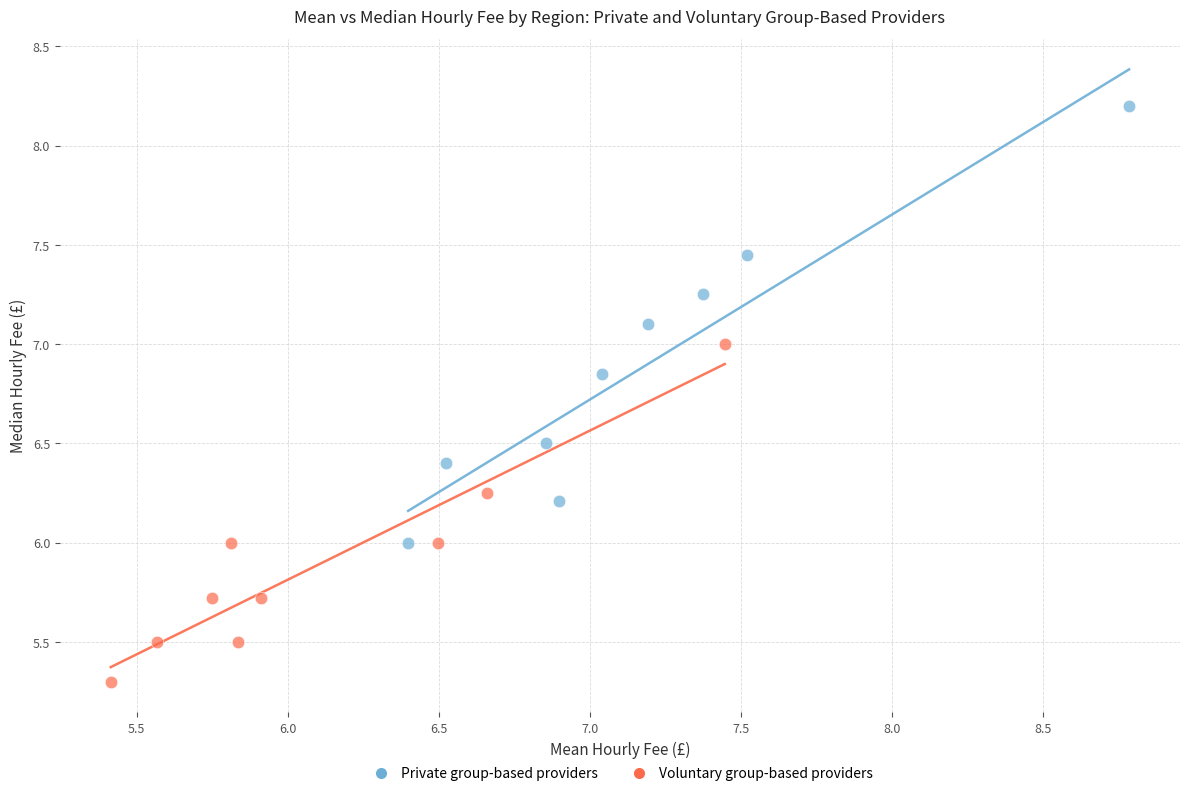

Which series contains the lowest Y value?

Voluntary group-based providers